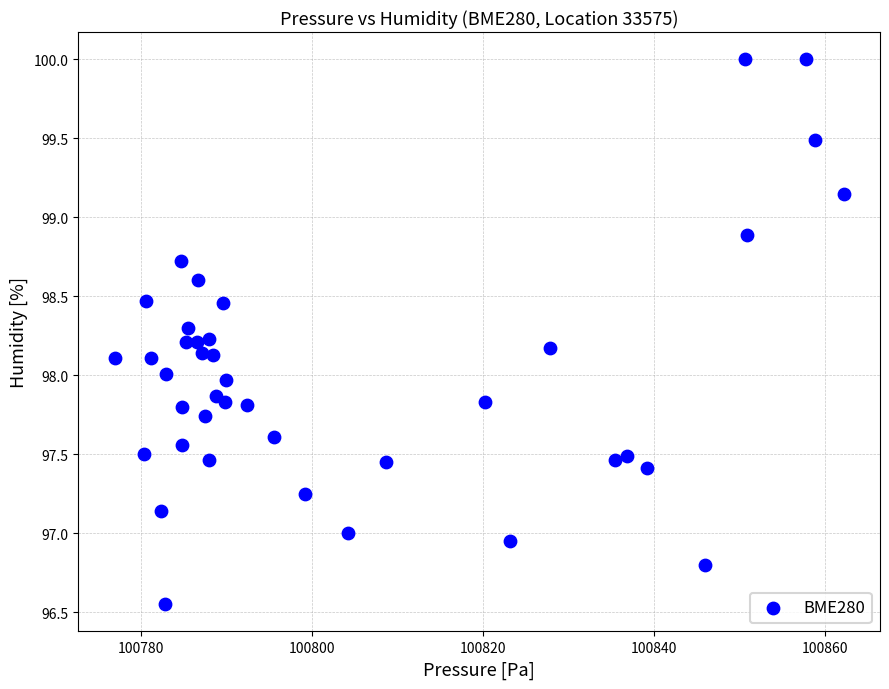

What is the range of X values (max minus min)?

85.3